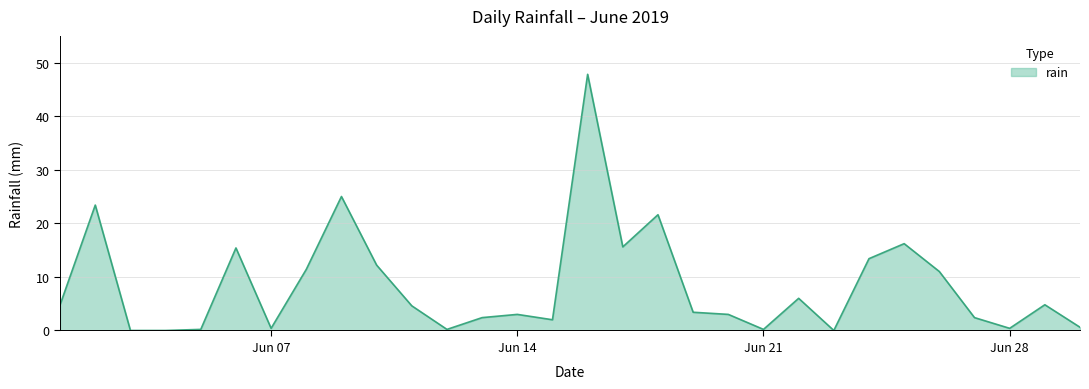

What is the maximum value shown in the chart?

47.8